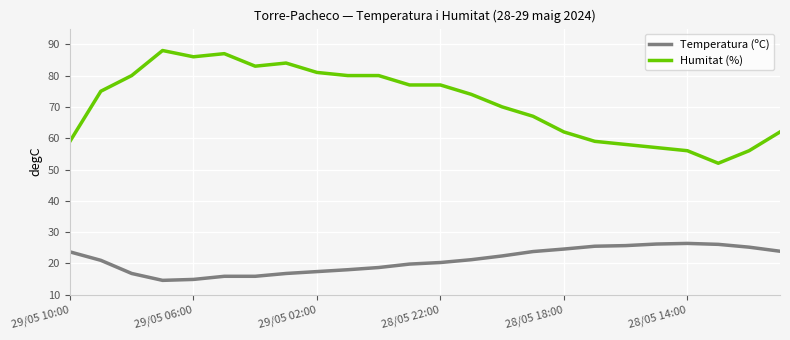

What is the highest value of the Humitat (%) series?

88.0